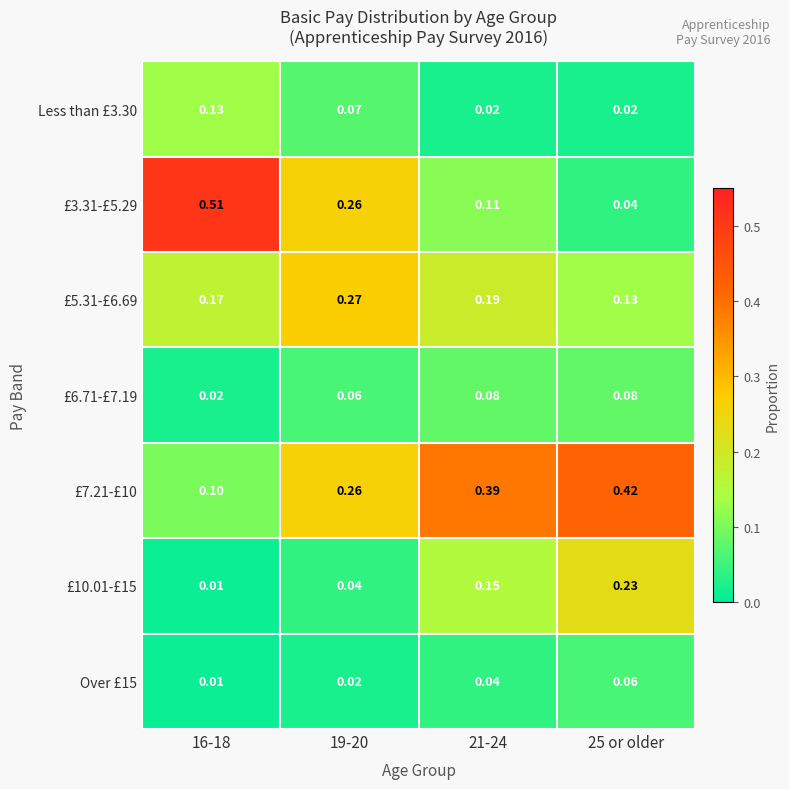

Is the value of £6.71-£7.19 at 21-24 greater than the value of £5.31-£6.69 at 21-24?

No